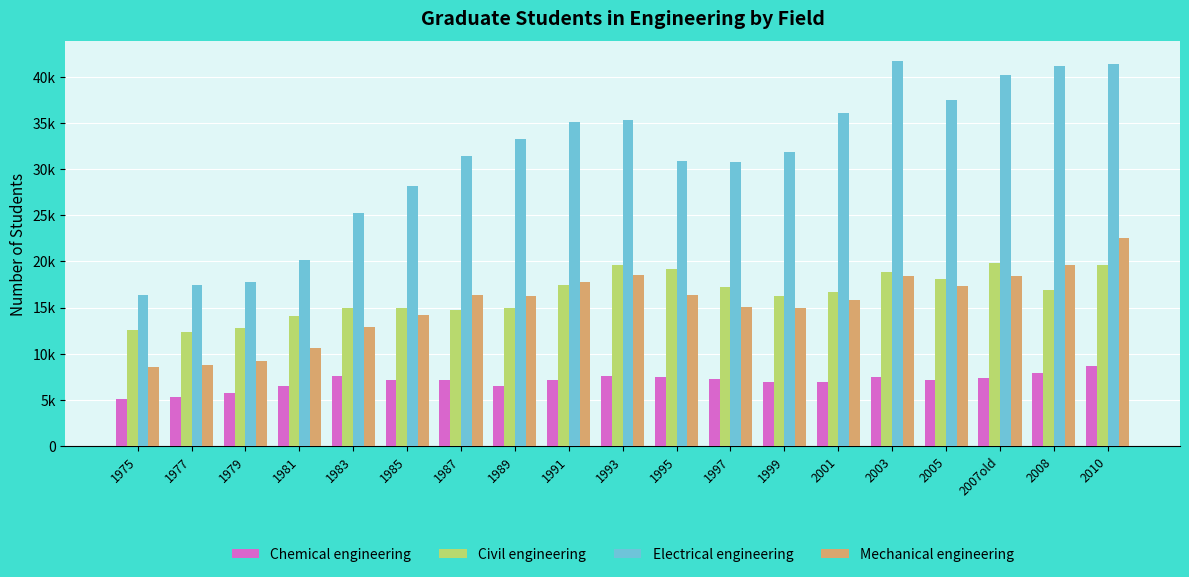

What value does the Mechanical engineering series have at 2007old, to the nearest 100?

18400